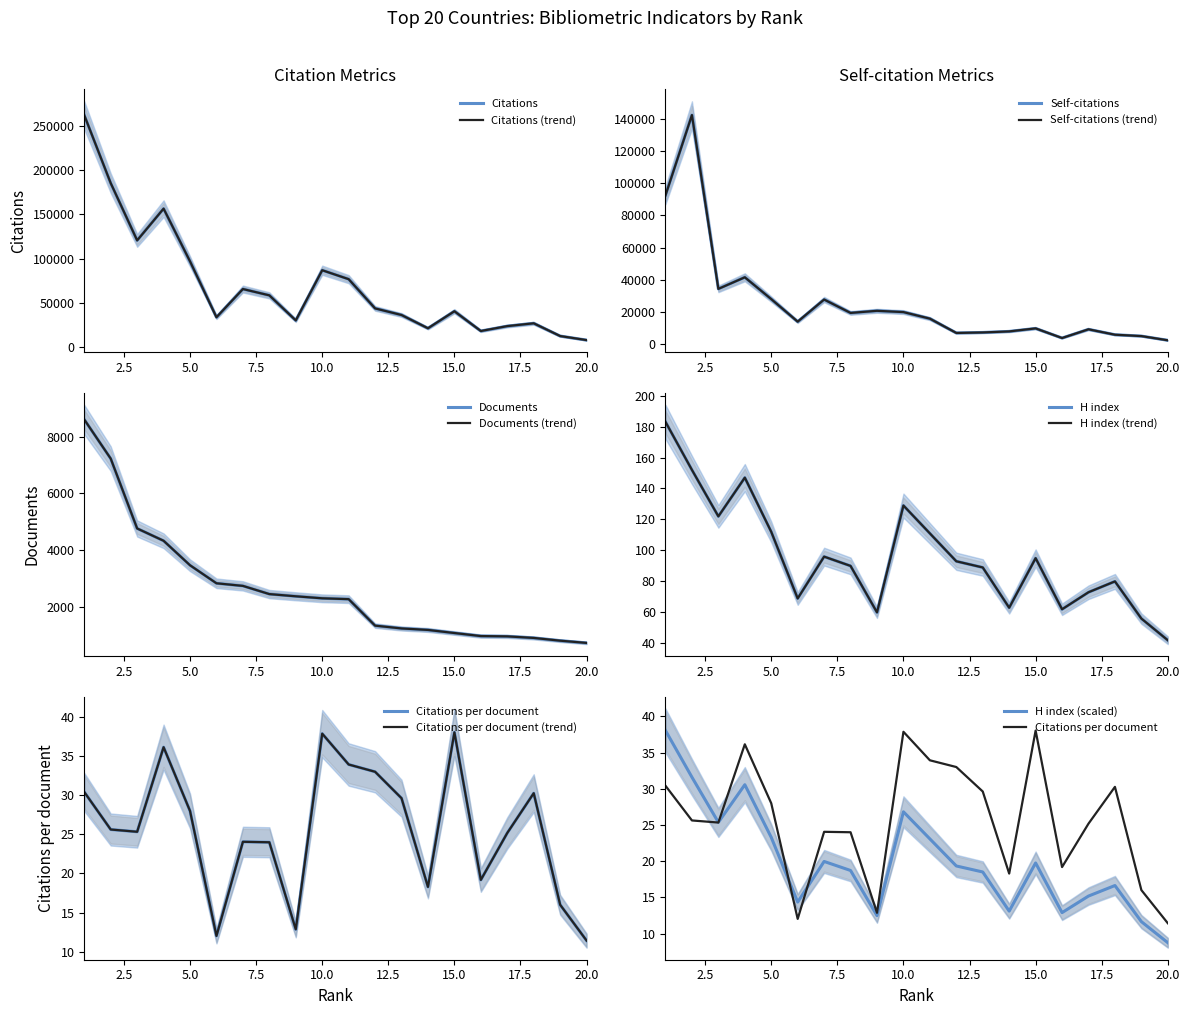

What is the value of the H index point at the 17th from the left?

73